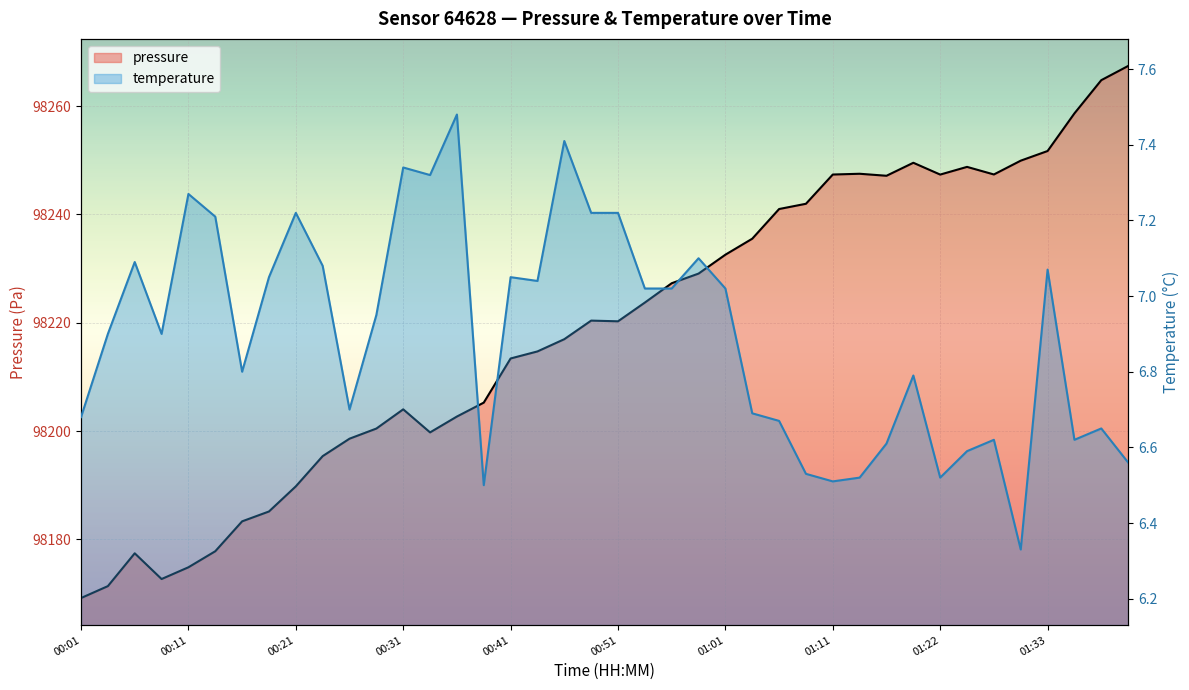

Is the value of pressure at 00:51 greater than the value of temperature at 00:11?

Yes